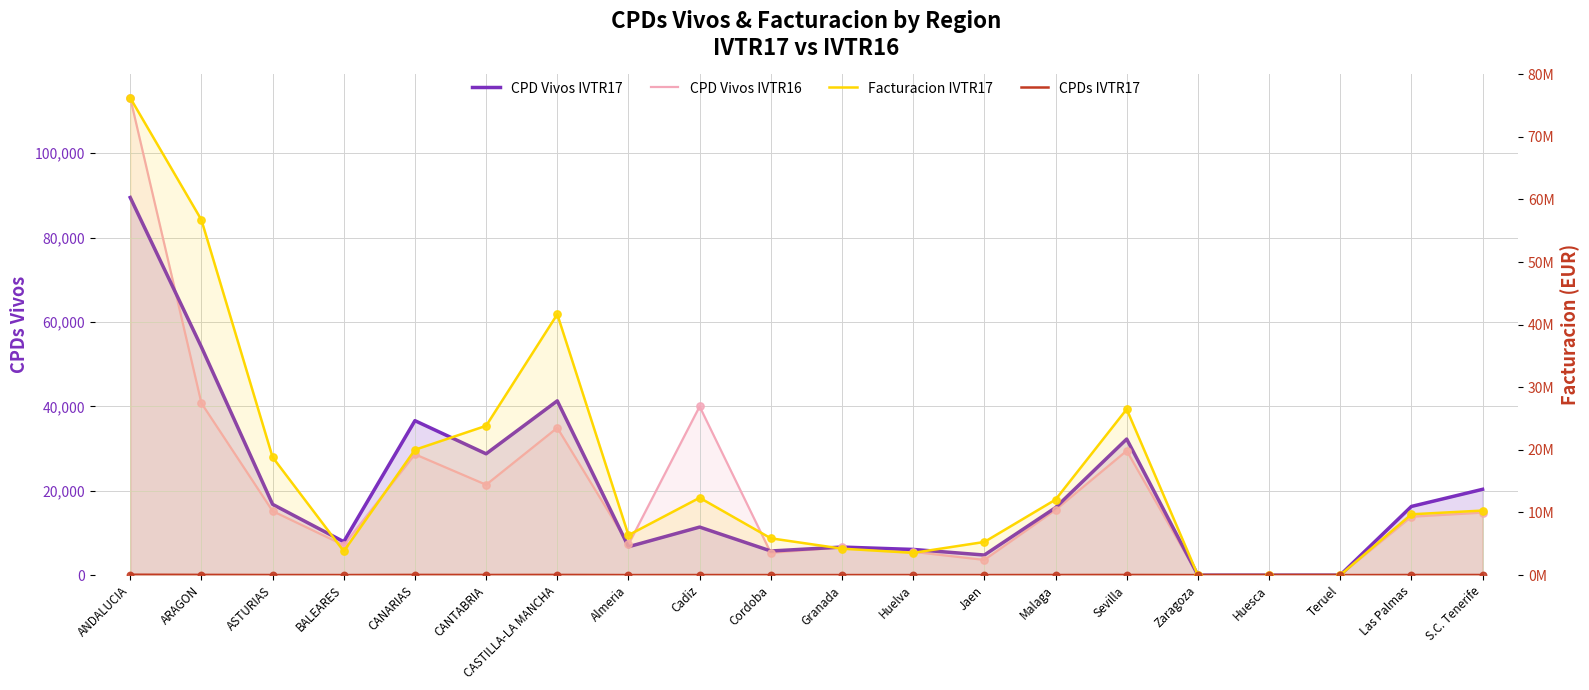

At how many categories does at least one series exceed 72245688?

1